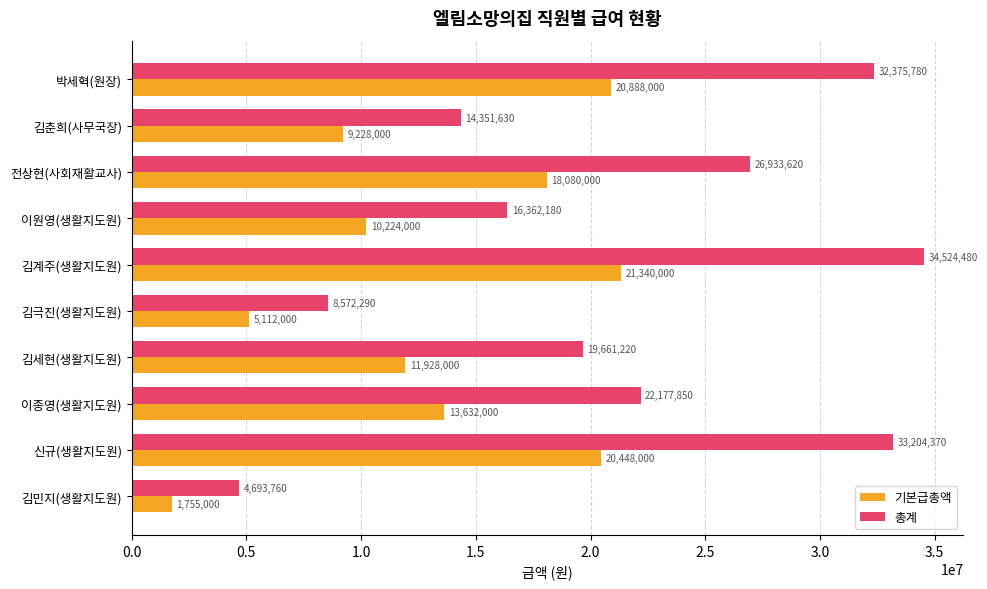

Between 이원영(생활지도원) and 이종영(생활지도원), which series saw the biggest shift?

총계